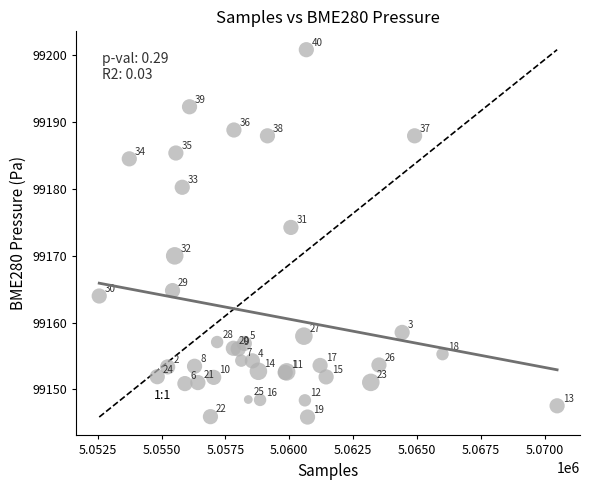

What Y value in the scatter plot is closest to 99173?

99174.2